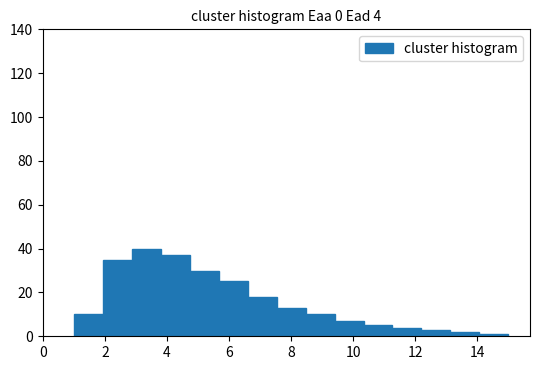

Over which range of the x-axis is the bar tallest?

2.8 to 3.8